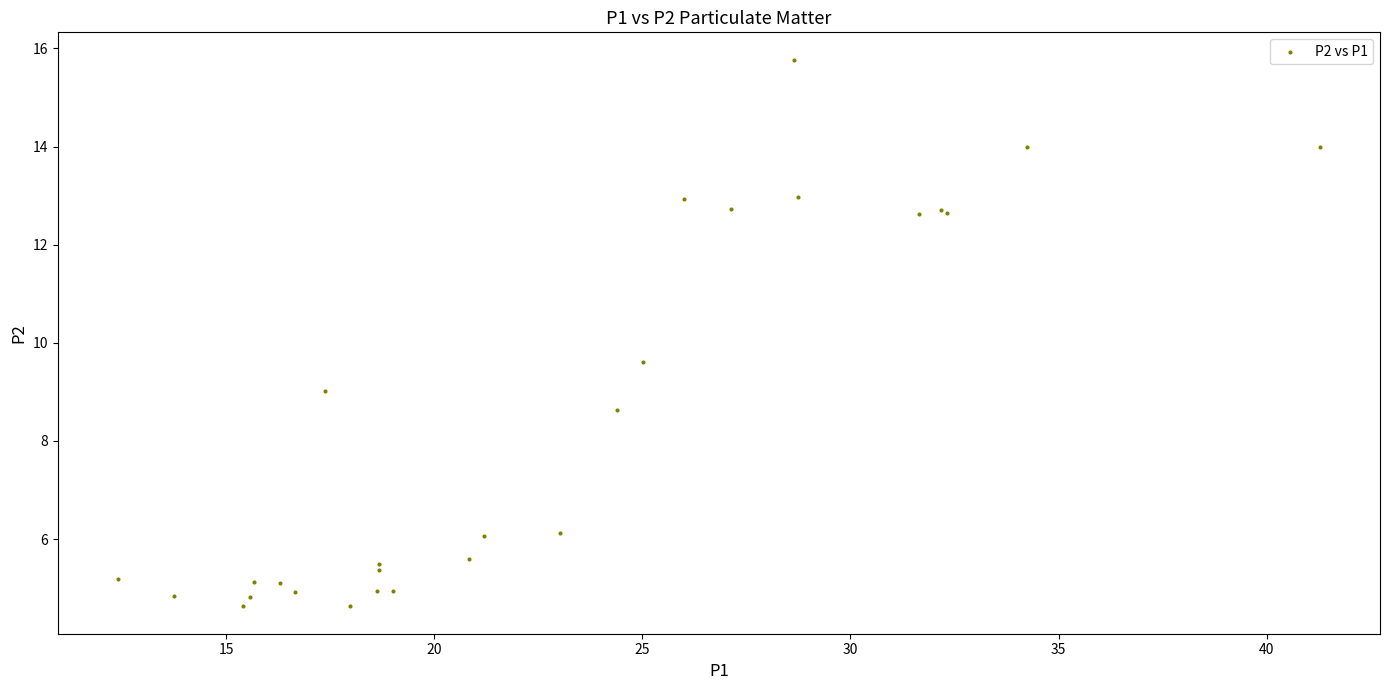

What Y value in the scatter plot is closest to 10?

9.6